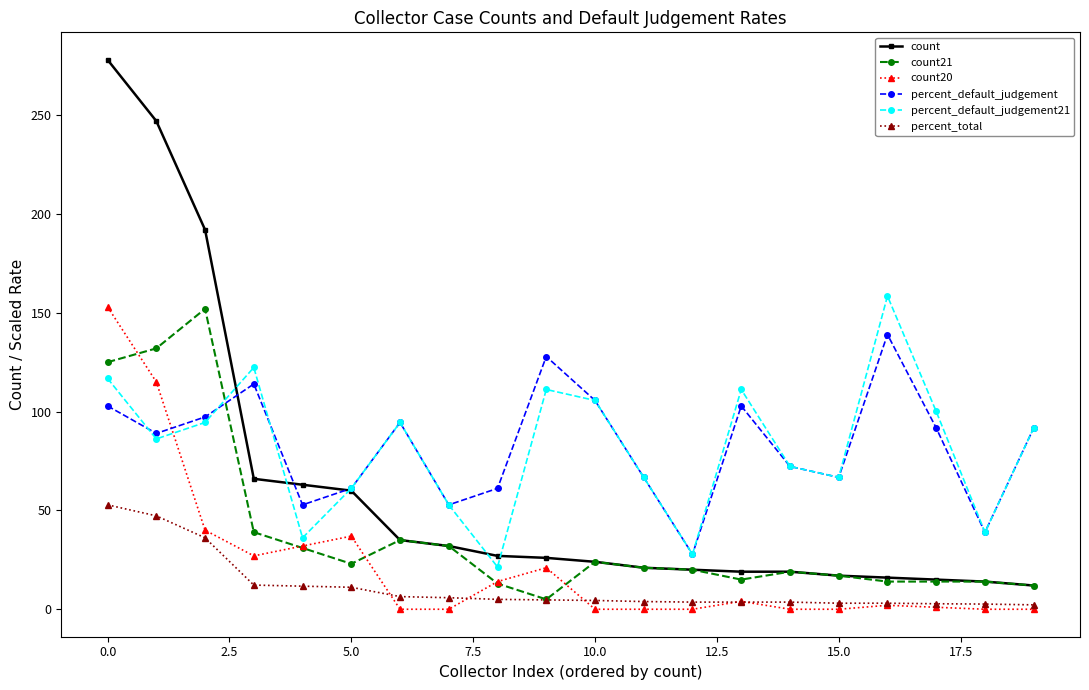

What is the highest value of the percent_default_judgement series?

139.0